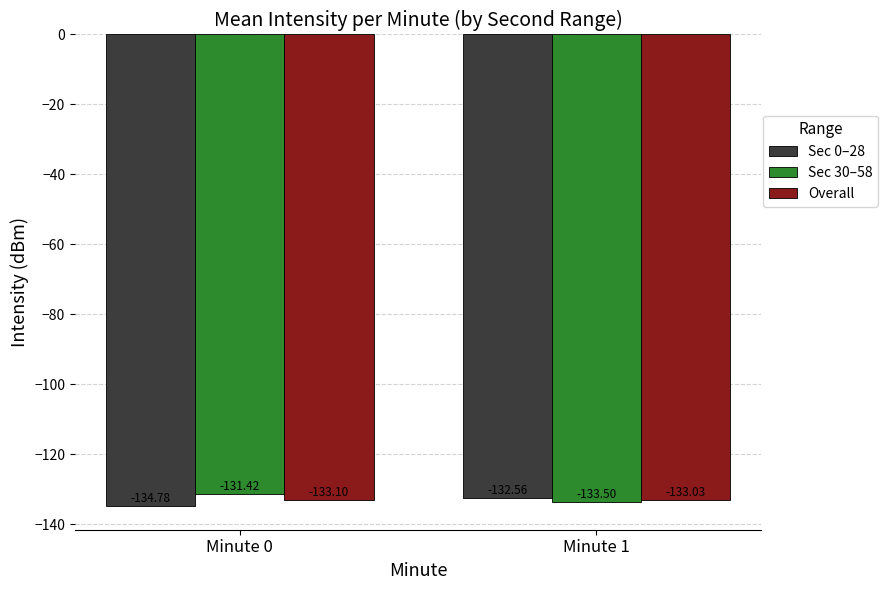

What is the difference between the highest and lowest values at Minute 0?

3.4